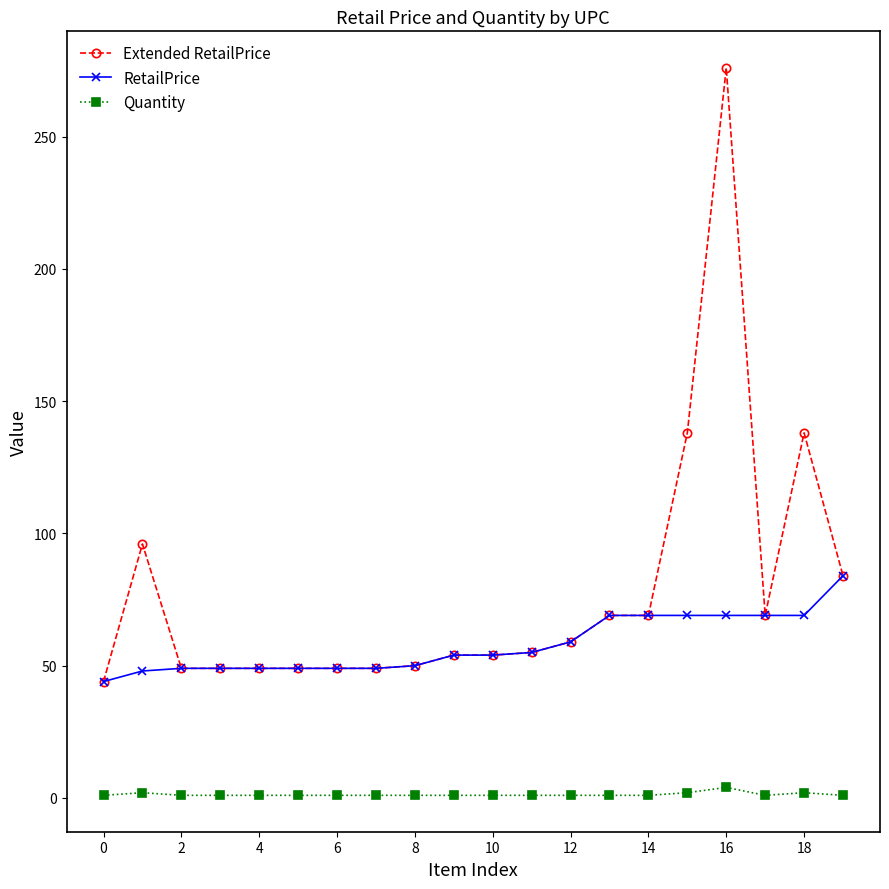

True or false: Quantity has more than 1 points higher than both neighbors.

True